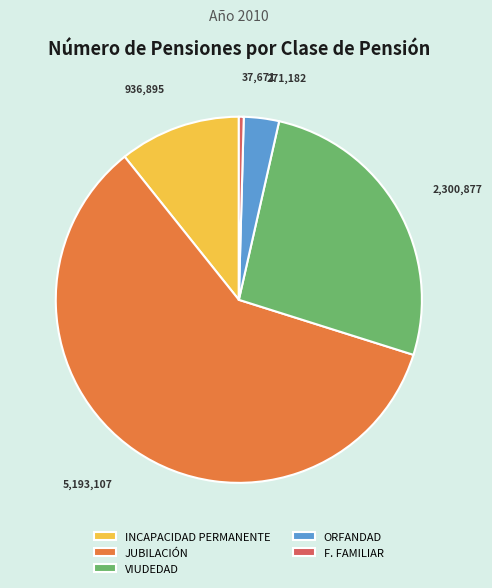

Which category accounts for the majority?

JUBILACIÓN